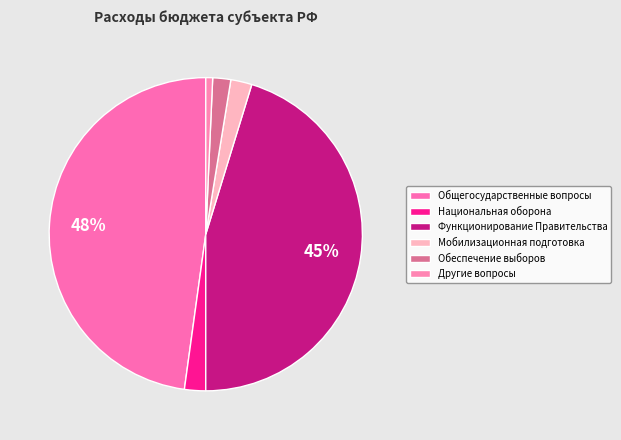

The Национальная оборона slice represents 2% of the pie. True or false?

True